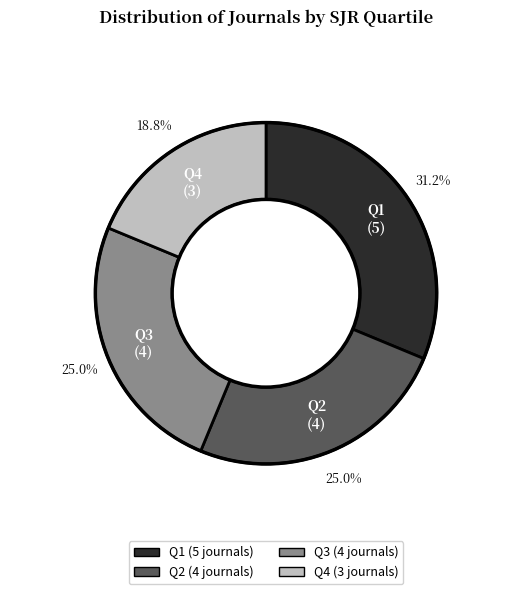

Which slice is the largest?

Q1